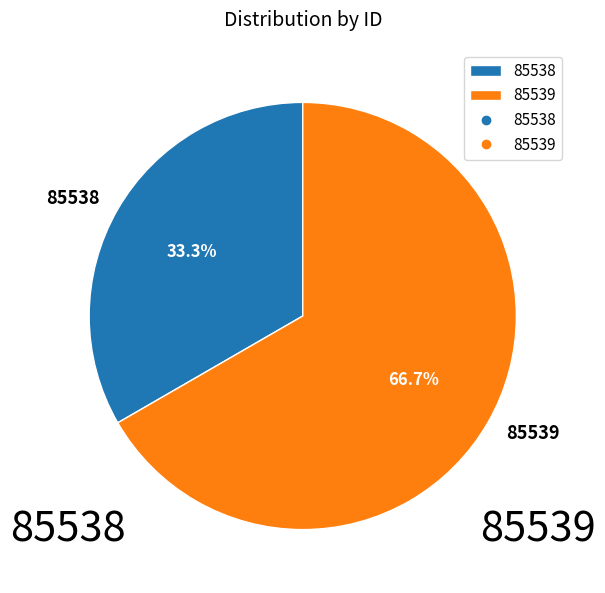

Rank the categories by value from lowest to highest.

85538, 85539